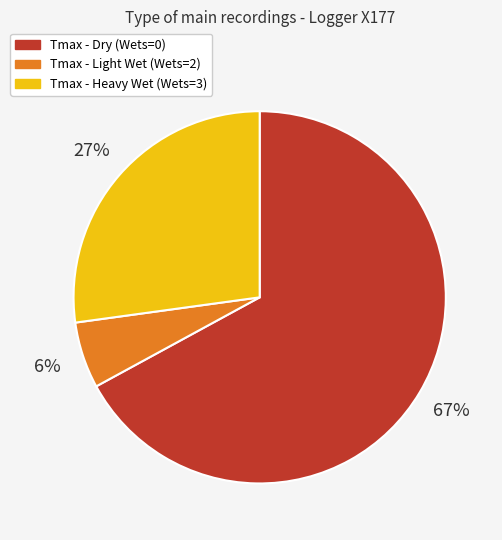

To the nearest percent, what is the average slice percentage?

33%